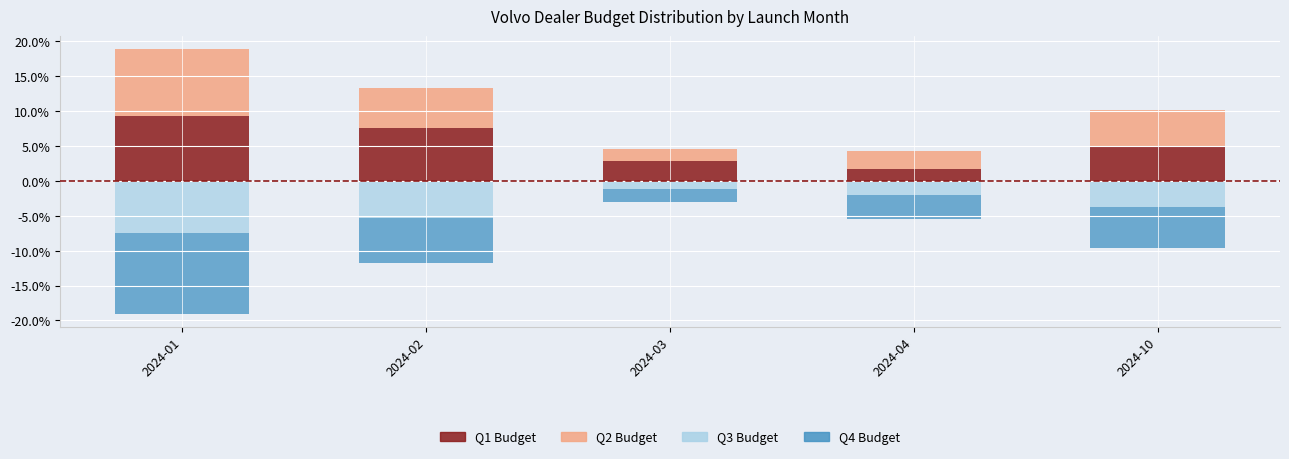

List the labels in order of Q1 Budget value, smallest first.

2024-04, 2024-03, 2024-10, 2024-02, 2024-01